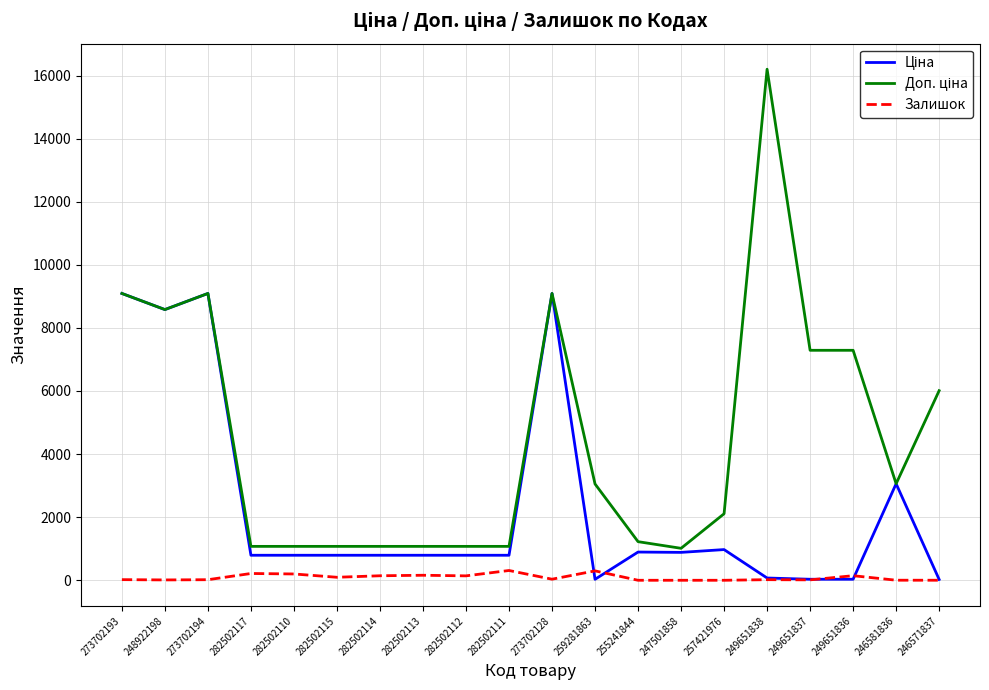

Reading left to right, what are all the values shown in this chart?

Ціна: 273702193=9092.0	248922198=8581.1	273702194=9092.0	282502117=793.0	282502110=793.0	282502115=793.0	282502114=793.0	282502113=793.0	282502112=793.0	282502111=793.0	273702128=9092.0	259281863=30.5	255241844=894.7	247501858=884.2	257421976=973.0	249651838=72.0	249651837=32.4	249651836=32.4	246581836=3059.7	246571837=26.7
Доп. ціна: 273702193=9092.0	248922198=8581.1	273702194=9092.0	282502117=1074.6	282502110=1074.6	282502115=1074.6	282502114=1074.6	282502113=1074.6	282502112=1074.6	282502111=1074.6	273702128=9092.0	259281863=3053.0	255241844=1223.9	247501858=1013.2	257421976=2108.5	249651838=16200.0	249651837=7290.0	249651836=7290.0	246581836=3060.0	246571837=6010.0
Залишок: 273702193=20.0	248922198=11.0	273702194=18.0	282502117=215.0	282502110=200.0	282502115=95.0	282502114=143.0	282502113=159.0	282502112=140.0	282502111=310.0	273702128=34.0	259281863=298.0	255241844=0.0	247501858=0.0	257421976=0.0	249651838=19.0	249651837=13.0	249651836=145.0	246581836=2.0	246571837=1.0